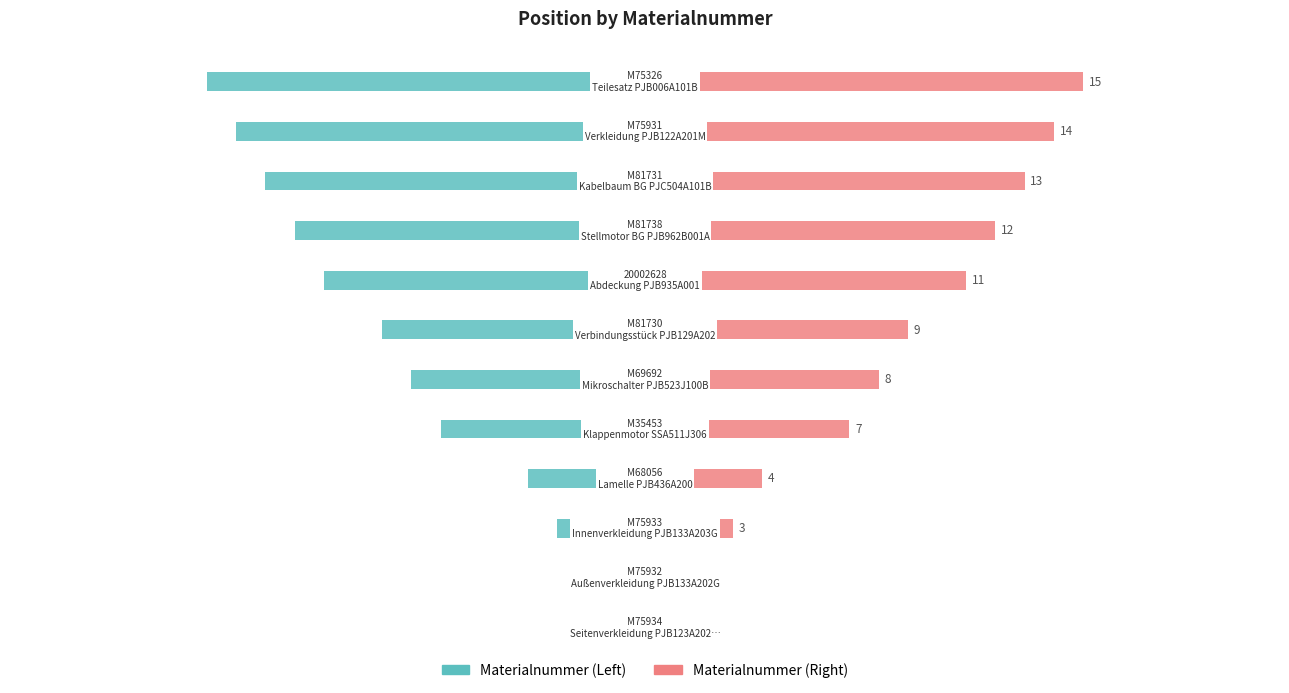

What is the smallest value displayed?

-15